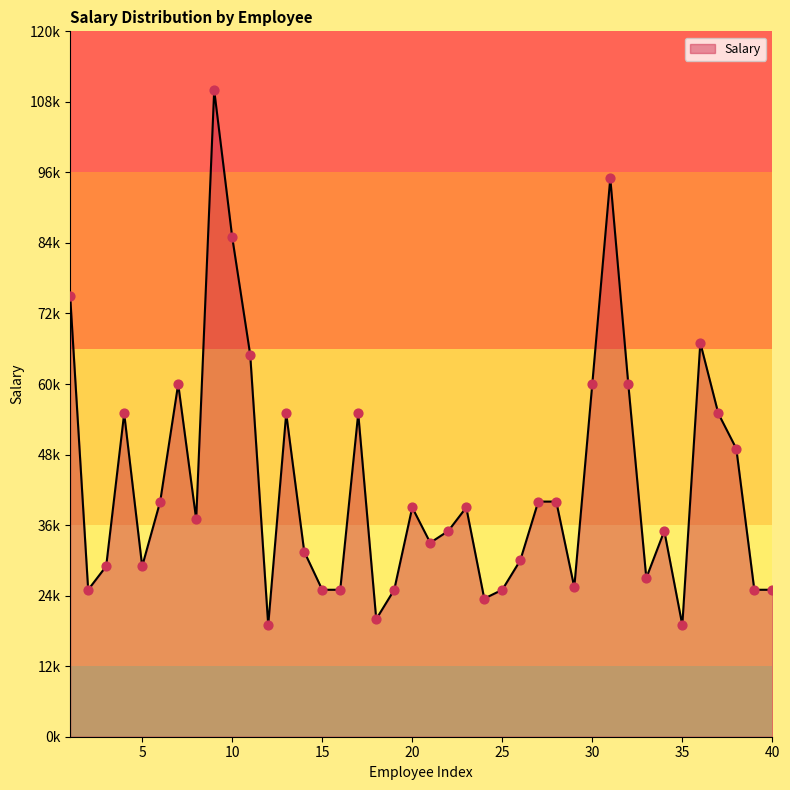

Does the chart have visible grid lines?

No